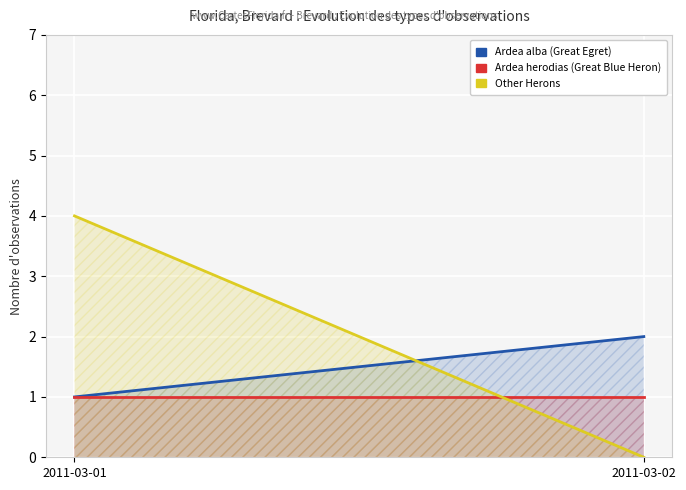

What are all the series names shown in the legend?

Ardea alba (Great Egret), Ardea herodias (Great Blue Heron), Other Herons